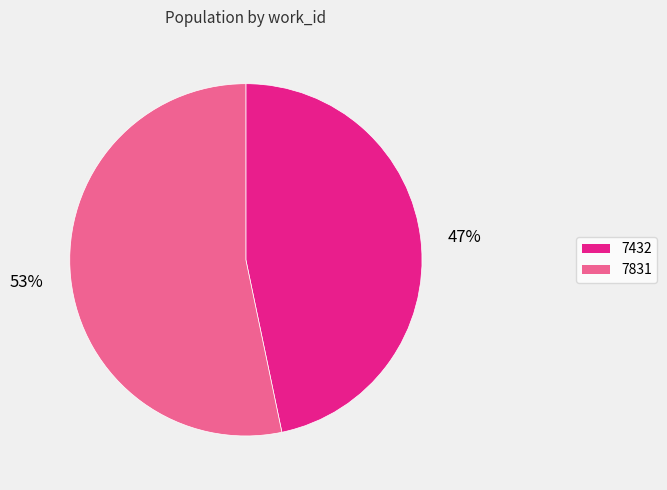

Rank the categories by value from highest to lowest.

7831, 7432